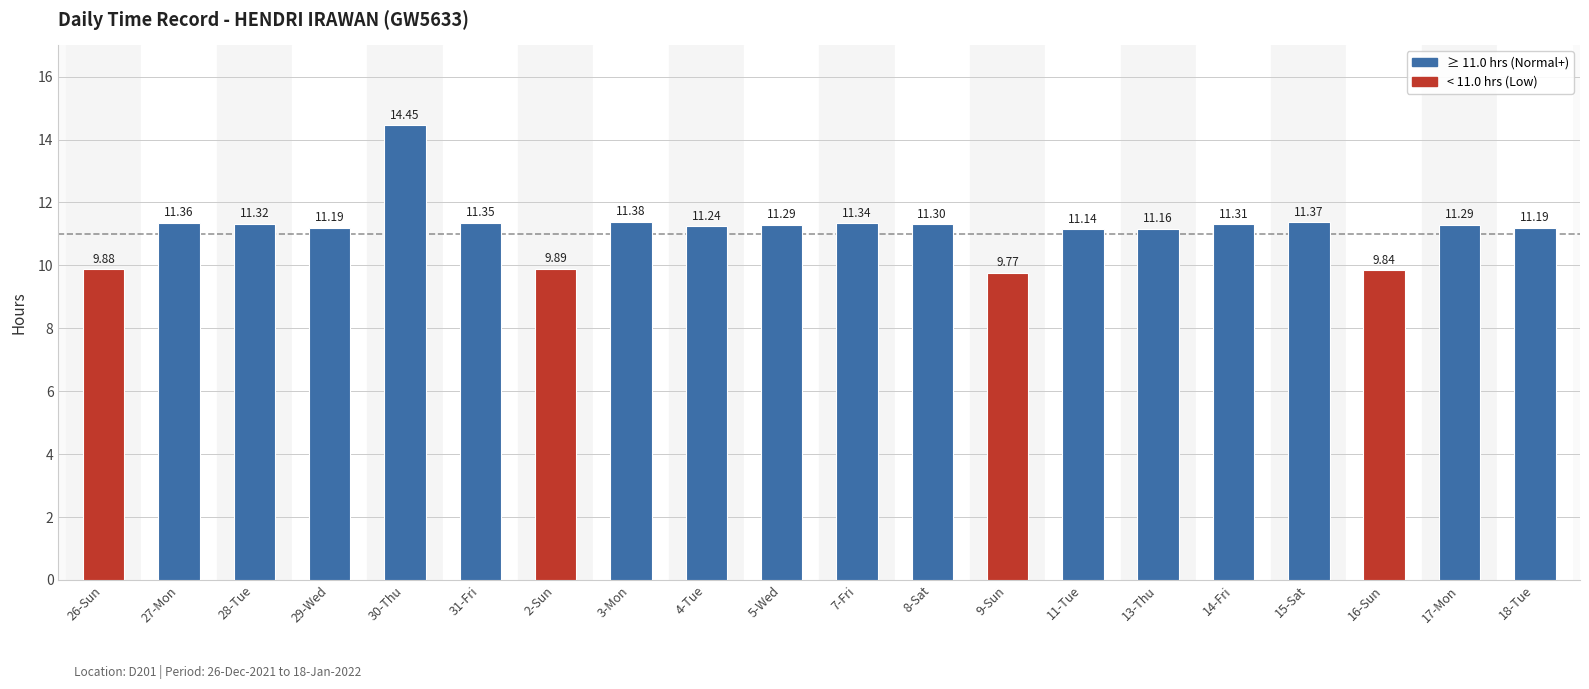

Approximately how many times larger is the value at 15-Sat compared to 9-Sun?

1.2